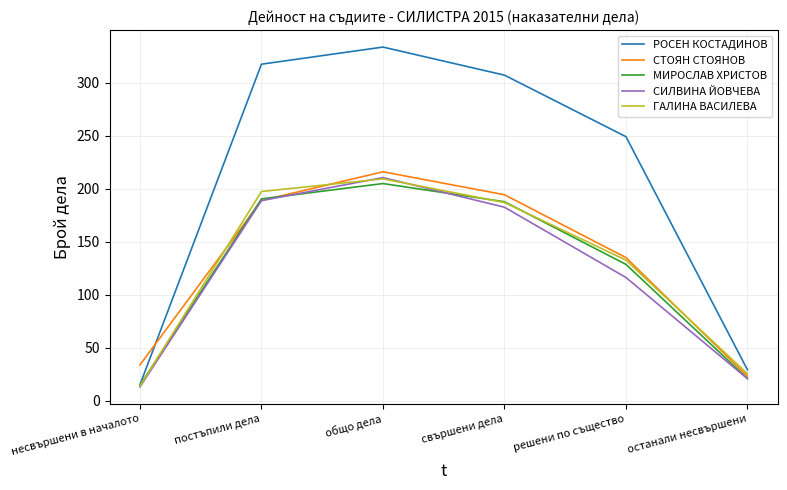

Does the chart display data point markers on the line(s)?

No